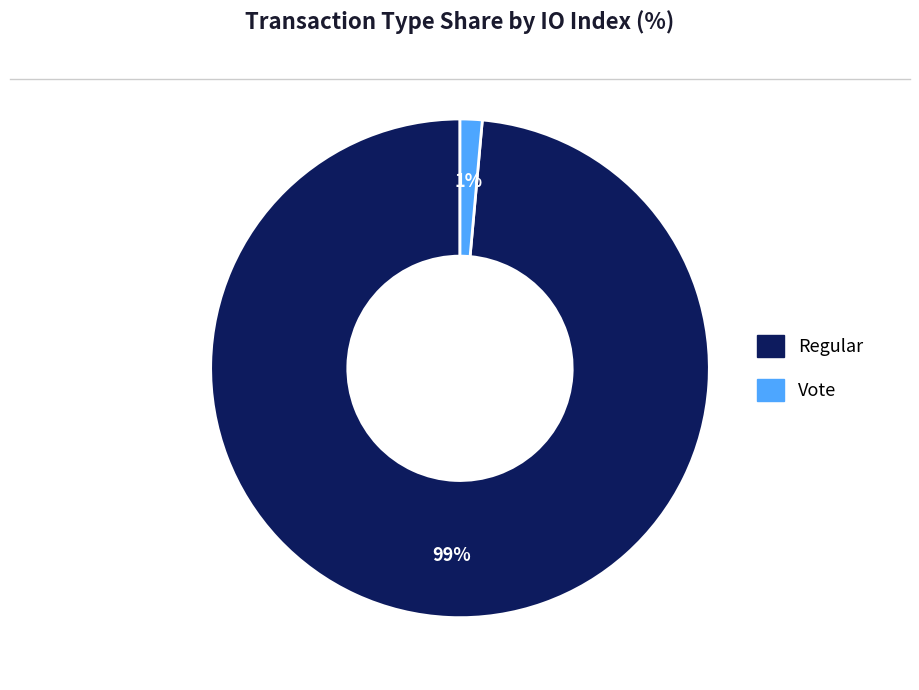

How many segments does this pie chart have?

2